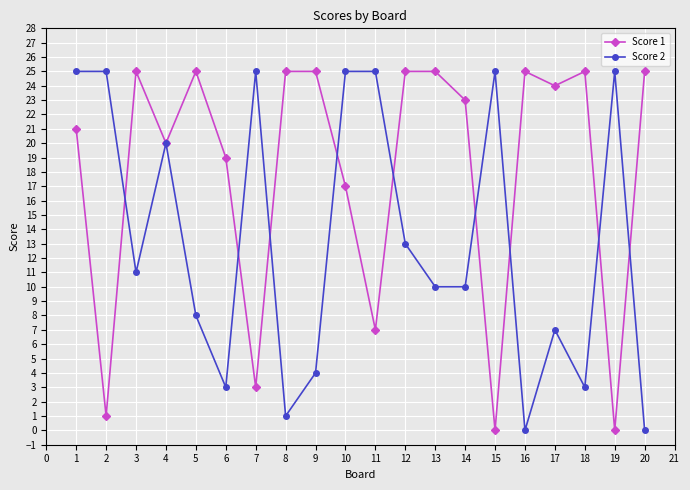

What are all the series names shown in the legend?

Score 1, Score 2